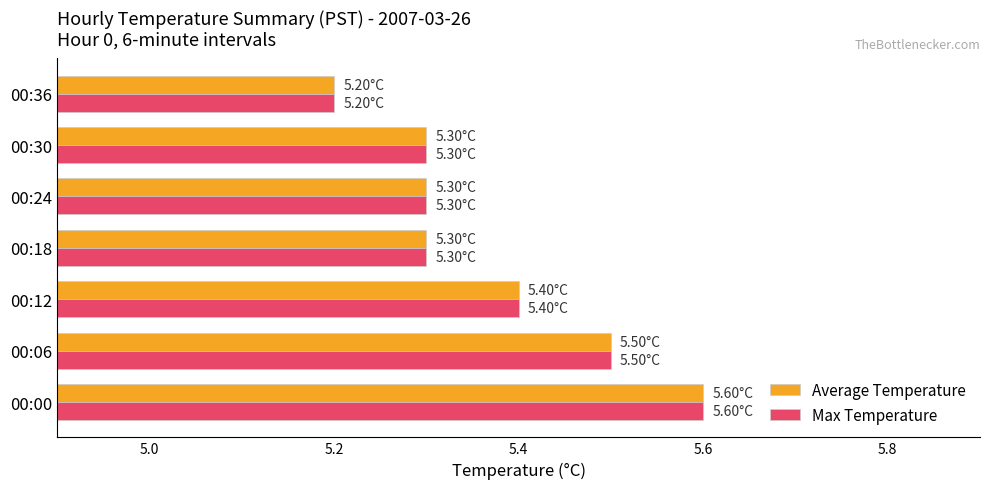

What is the sum of all Max Temperature values?

37.6